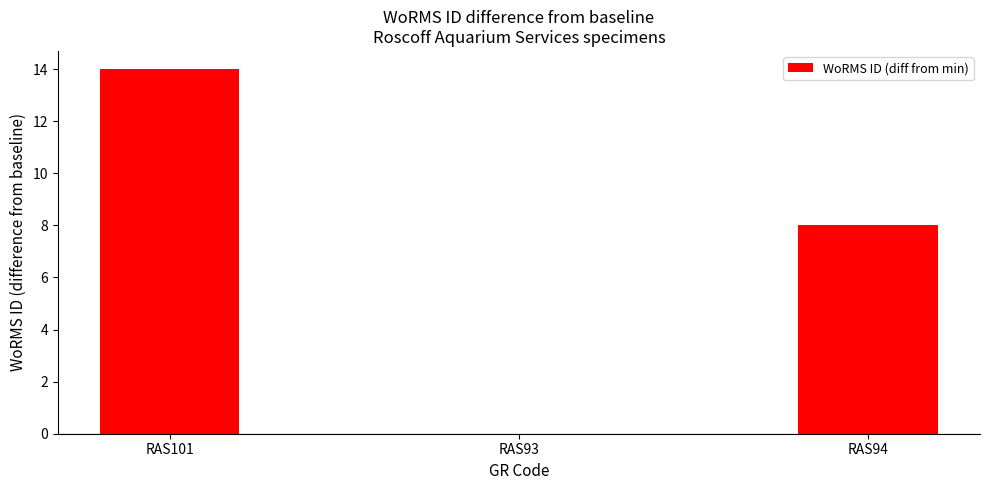

Which has a higher value, RAS93 or RAS94?

RAS94